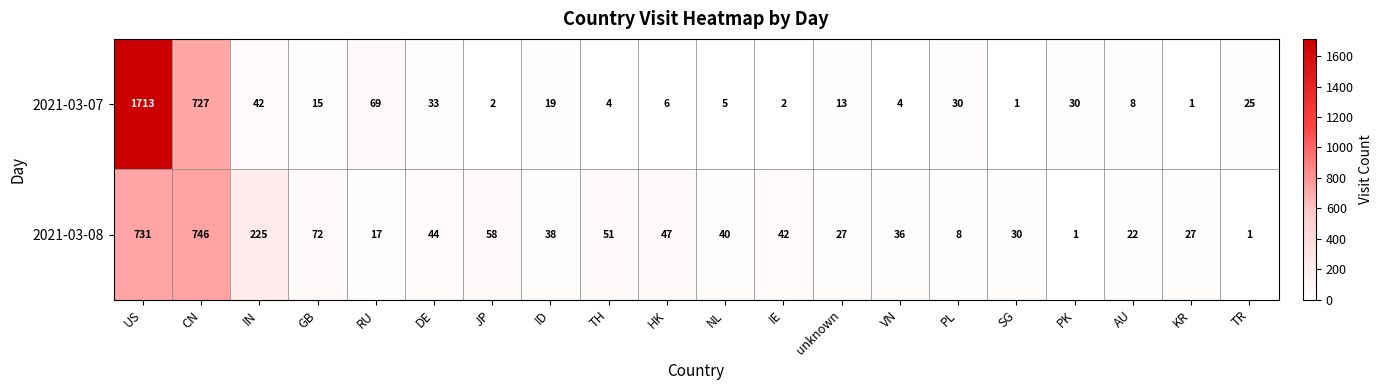

Is it true that 2021-03-08 equals 40 at NL?

True